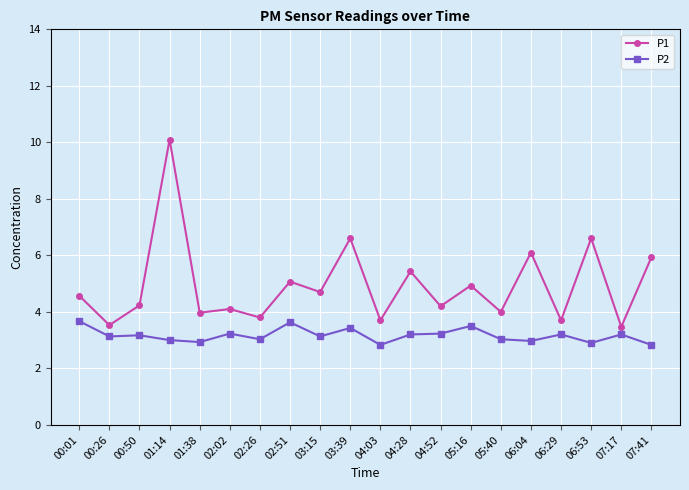

What is the difference between the maximum and minimum values in the P2 series?

0.8